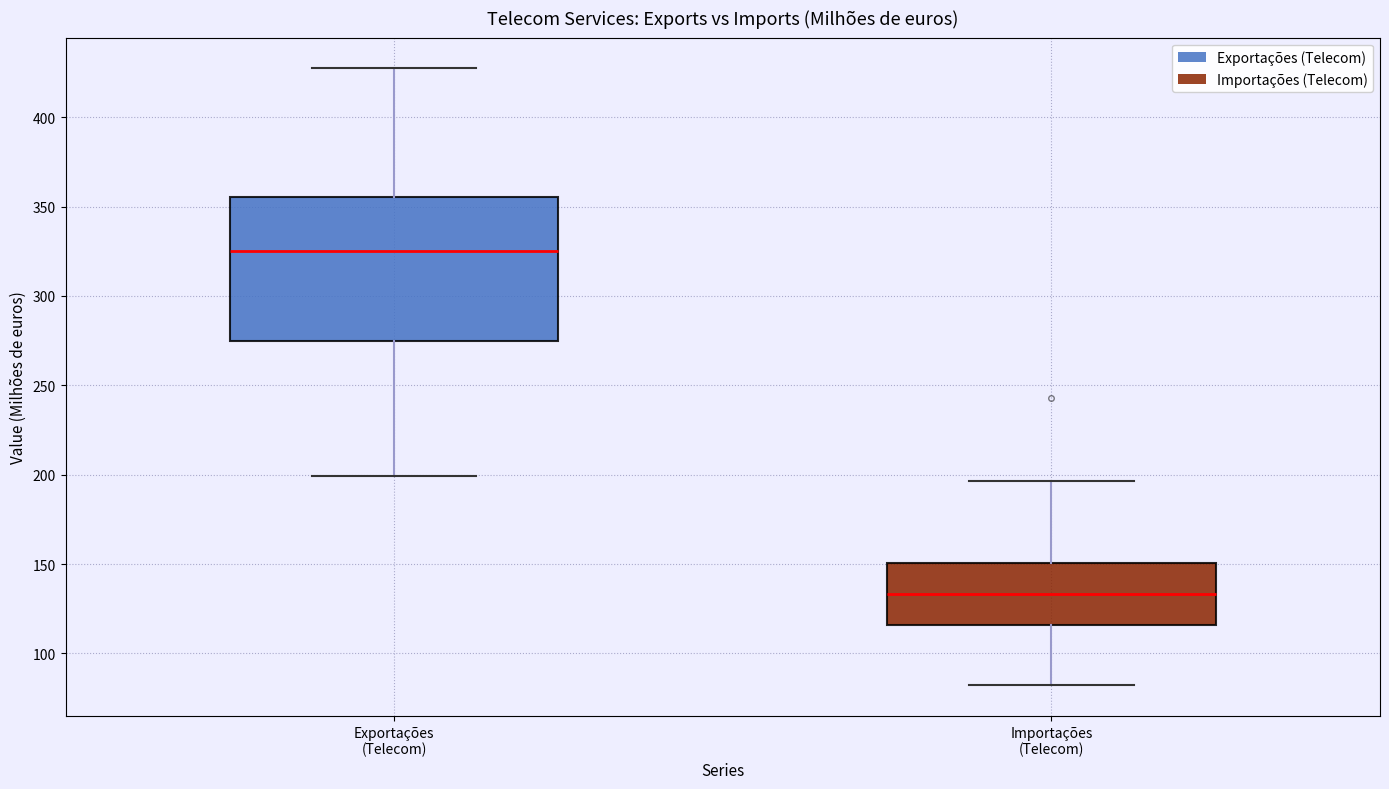

Which box is the tallest, from its lower edge to its upper edge?

Exportações (Telecom)